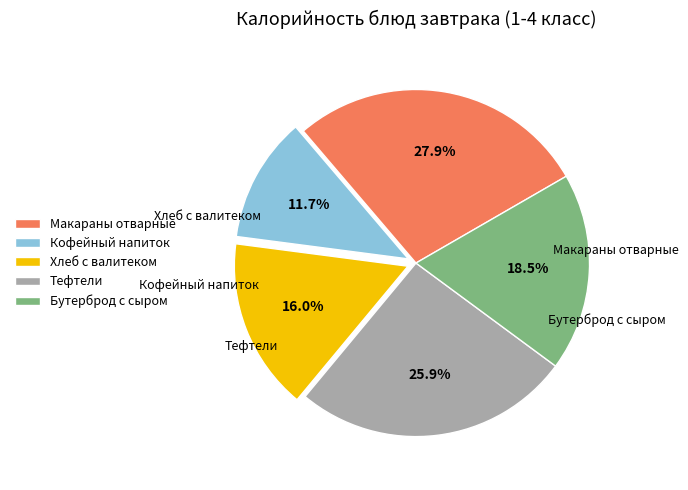

To the nearest percent, what is the difference between the Кофейный напиток and Хлеб с валитеком slice percentages?

4%